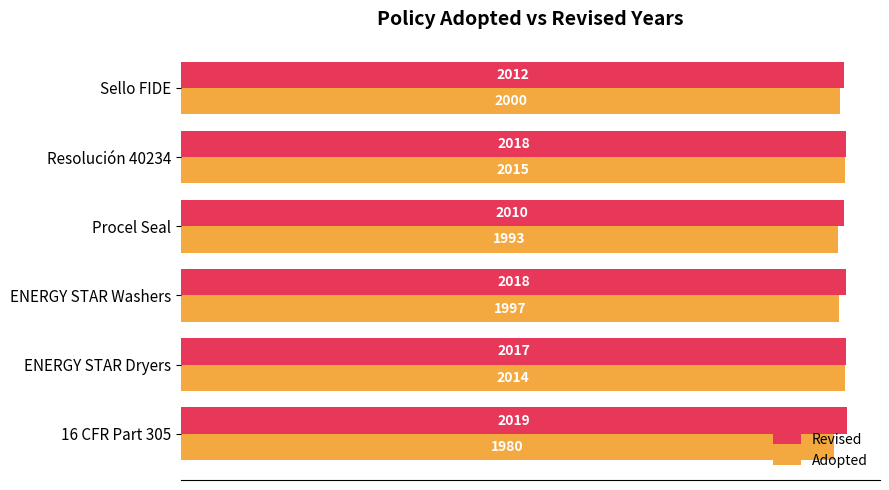

What is the highest value of the Adopted series?

2015